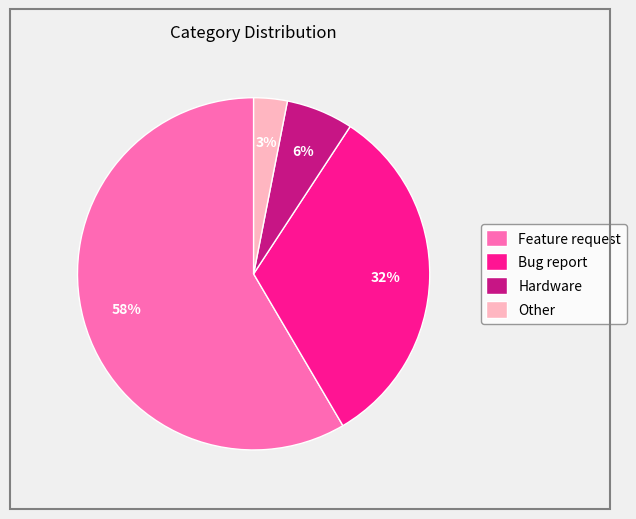

The Feature request slice represents 58% of the pie. True or false?

True